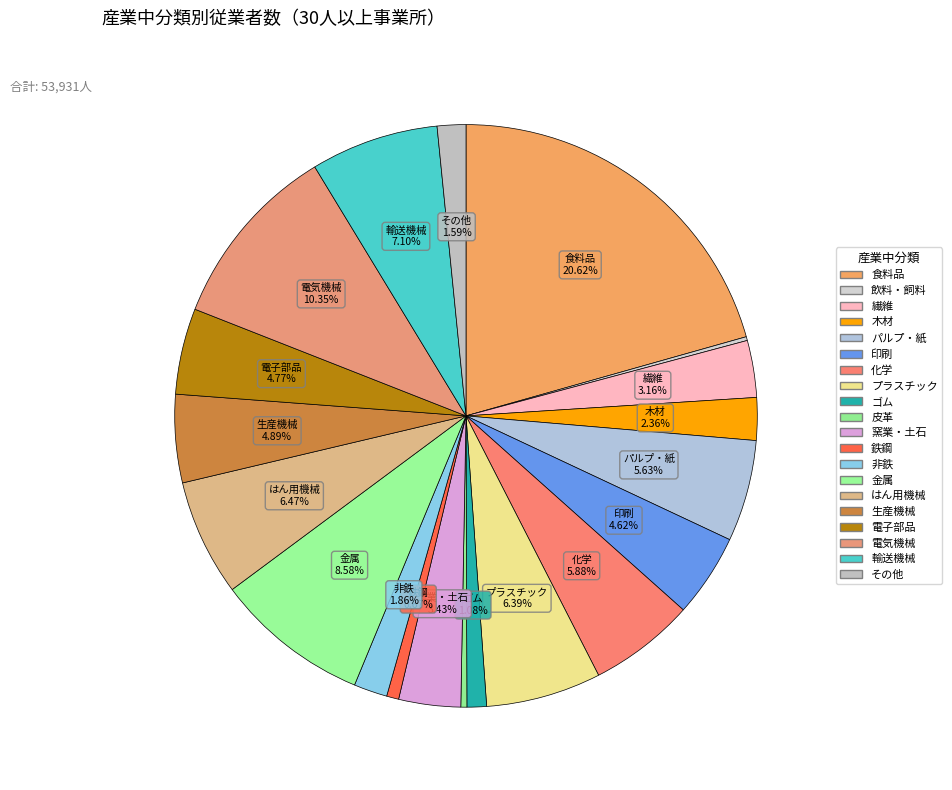

What is the total percentage of はん用機械 and 繊維?

9.6%